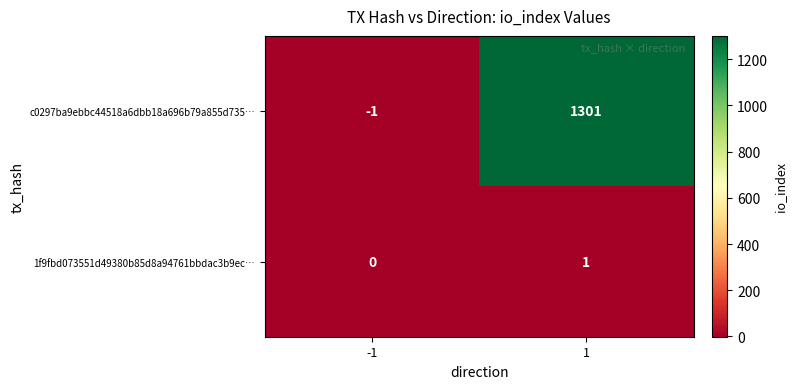

True or false: c0297ba9ebbc44518a6dbb18a696b79a855d735… has a value of 2042 at 1.

False